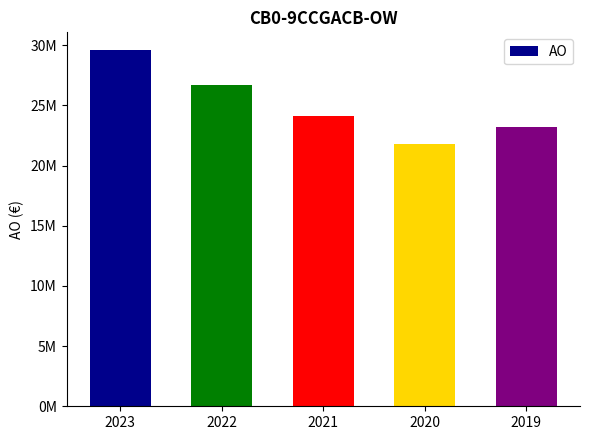

The chart shows a value of 31135814 at 2019. True or false?

False